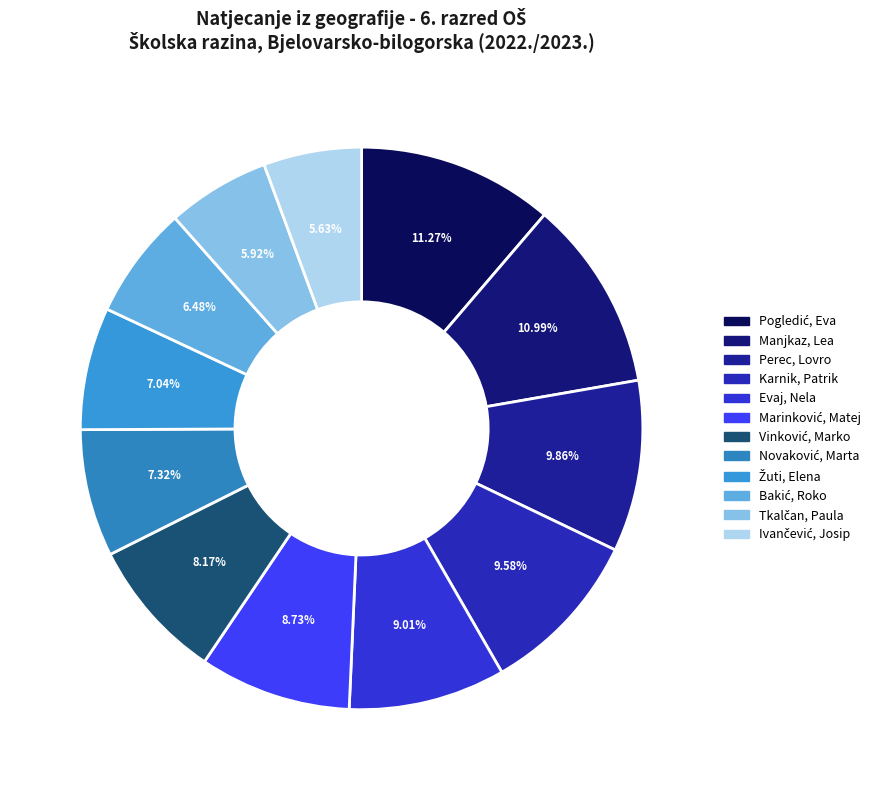

How many slices are in this pie chart?

12